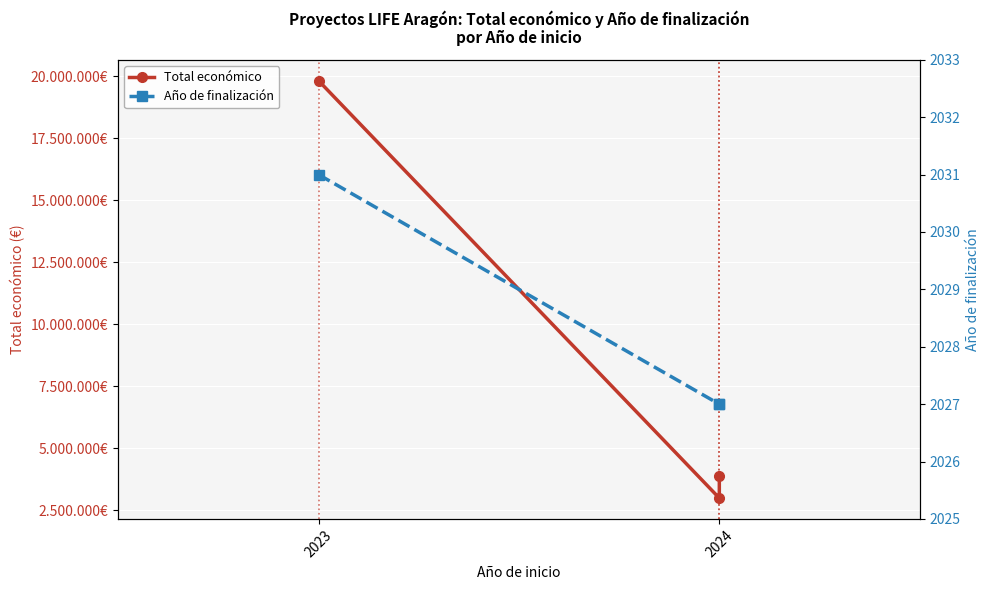

Reading left to right, extract all data points from this chart.

Total económico: 19829878	2988644	3893996
Año de finalización: 2031	2027	2027